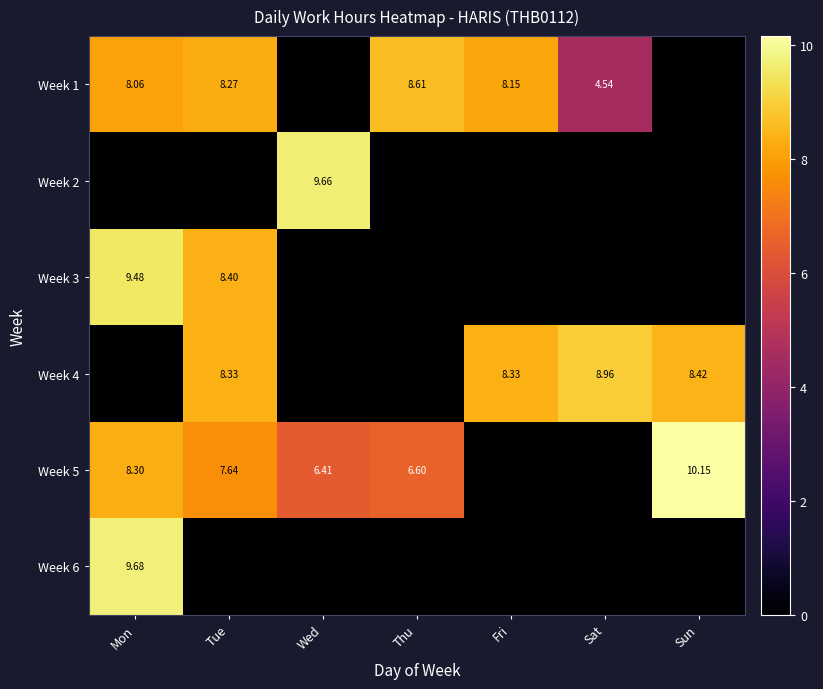

What is the total value across all series at Fri?

16.5